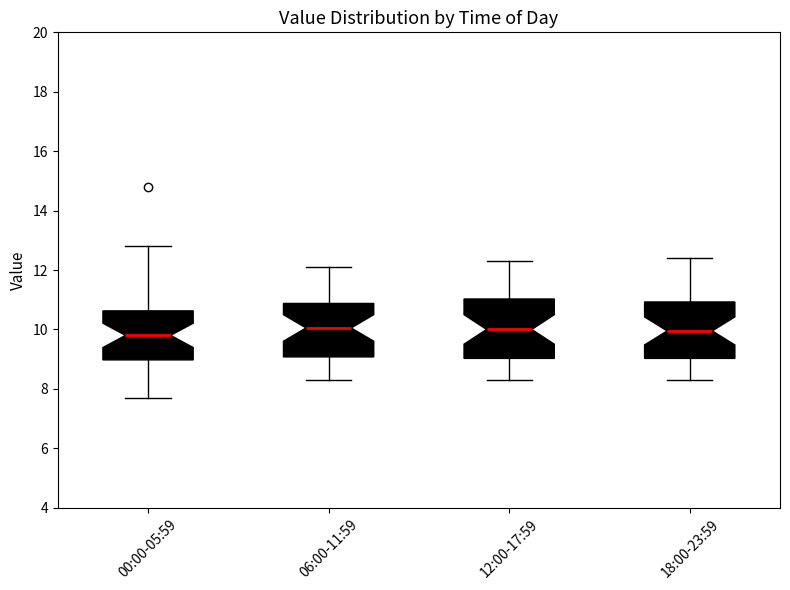

Reading left to right, read every box against the y-axis: the position of its median line, the range the box covers, and the ends of its whiskers. The values are not printed on the chart, so give them approximately, as read against the axis.

00:00-05:59: median 9.8, box 9.0 to 10.6, whiskers 7.8 to 12.8
06:00-11:59: median 10.0, box 9.0 to 10.8, whiskers 8.4 to 12.2
12:00-17:59: median 10.0, box 9.0 to 11.0, whiskers 8.4 to 12.4
18:00-23:59: median 10.0, box 9.0 to 11.0, whiskers 8.4 to 12.4